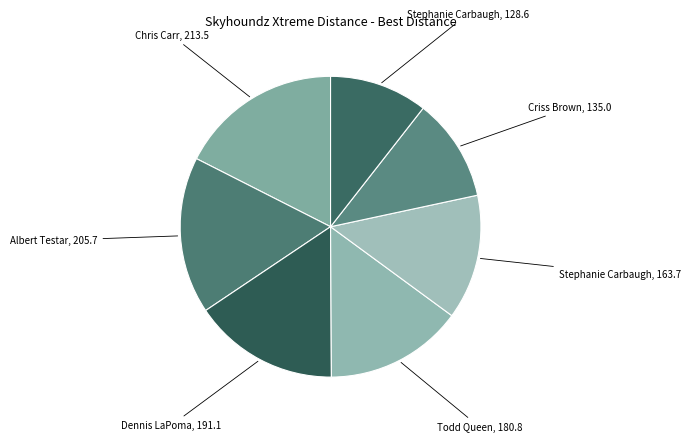

Count the number of slices in the pie.

7